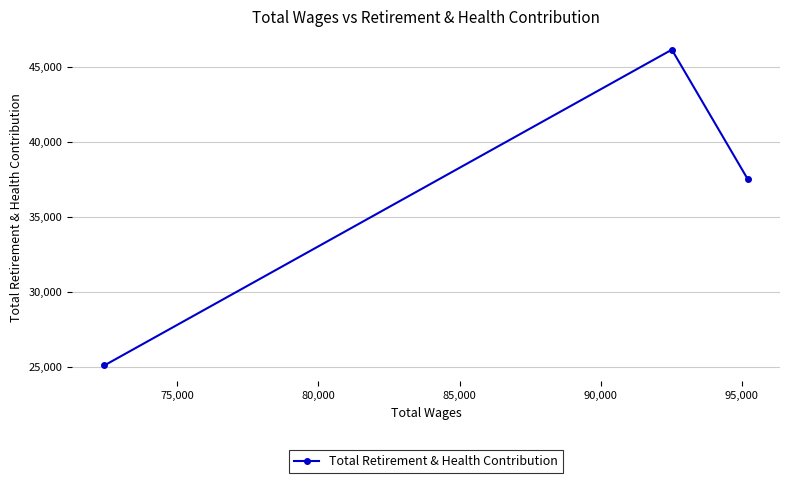

Reading left to right, transcribe all the data shown in this chart.

25112	46130	37501